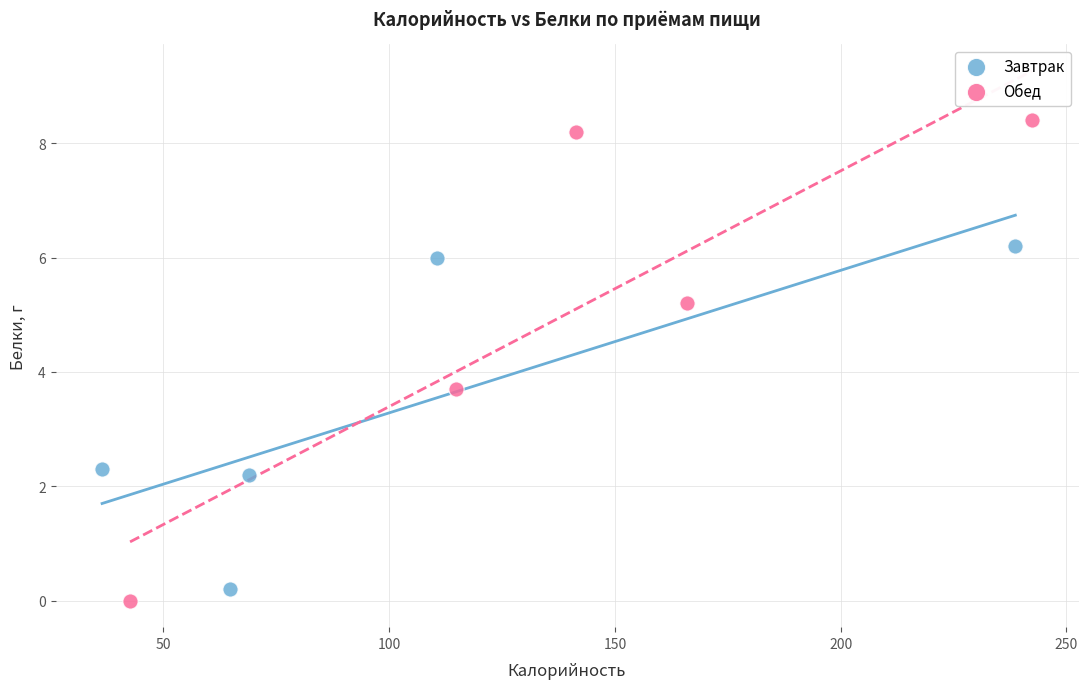

Which series contains the lowest Y value?

Обед